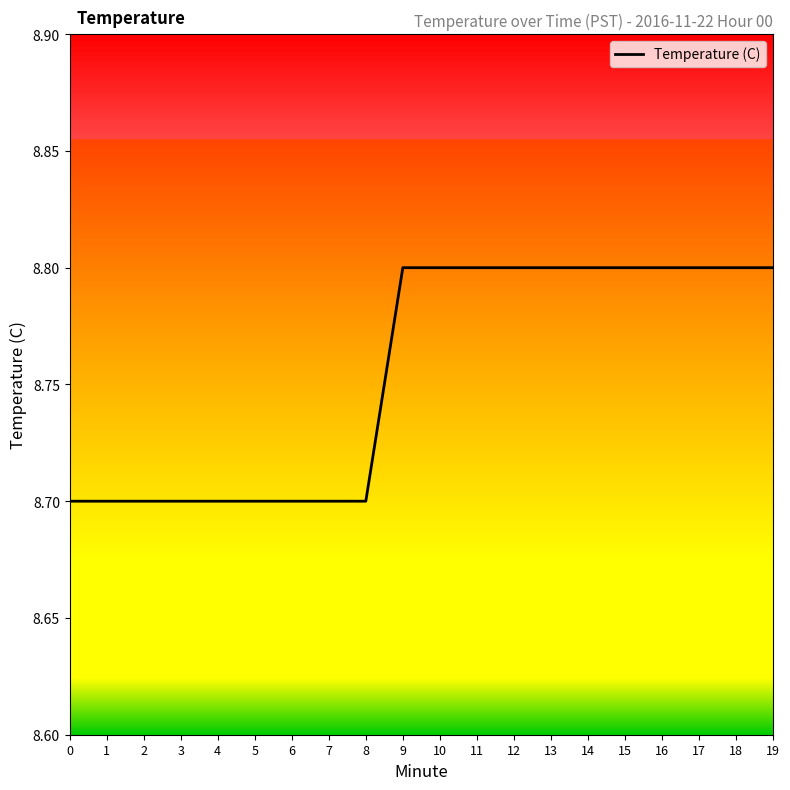

What is the greatest value displayed?

8.8